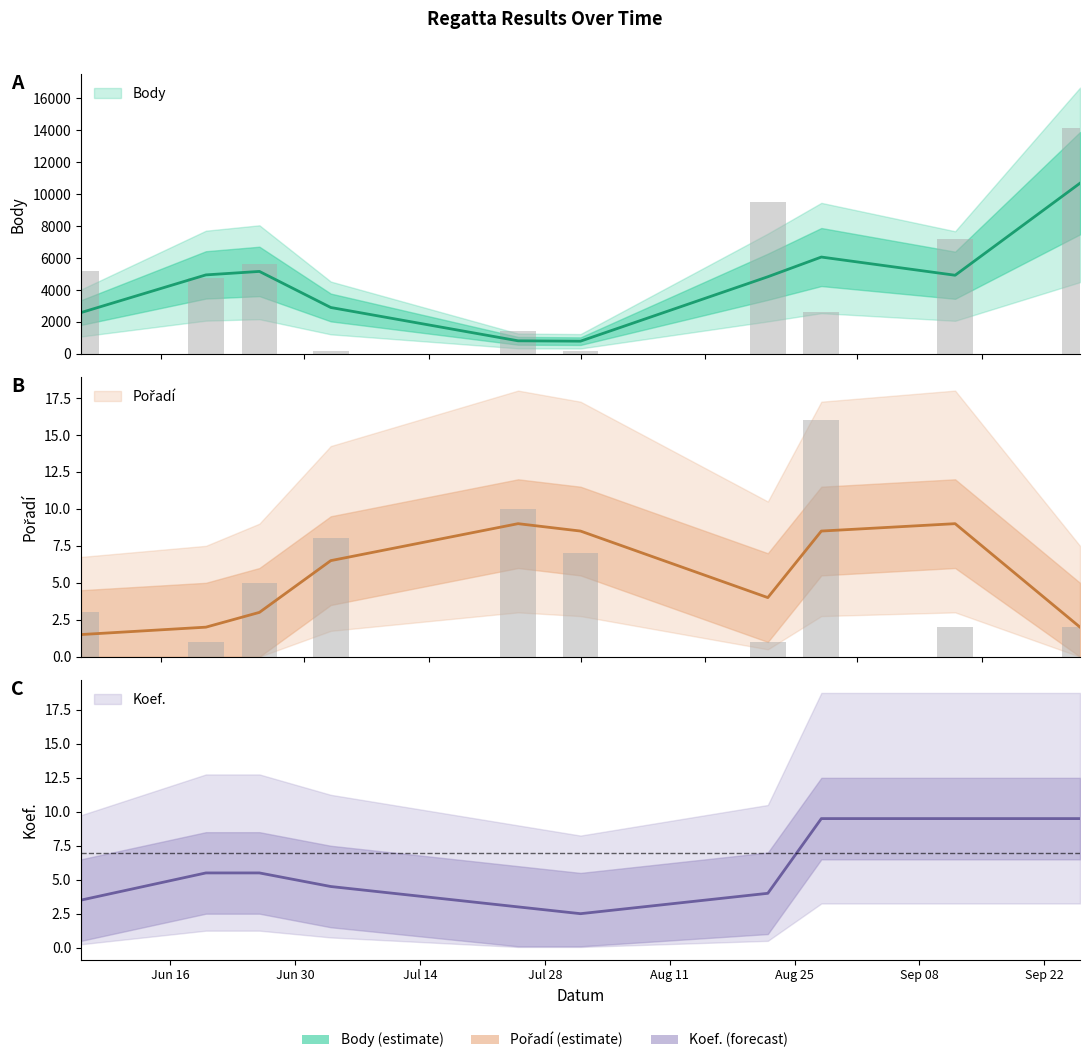

Reading left to right, extract all data points from this chart.

Body: 5165	4721	5600	202	1425	159	9494	2629	7213	14162
Pořadí: 3	1	5	8	10	7	1	16	2	2